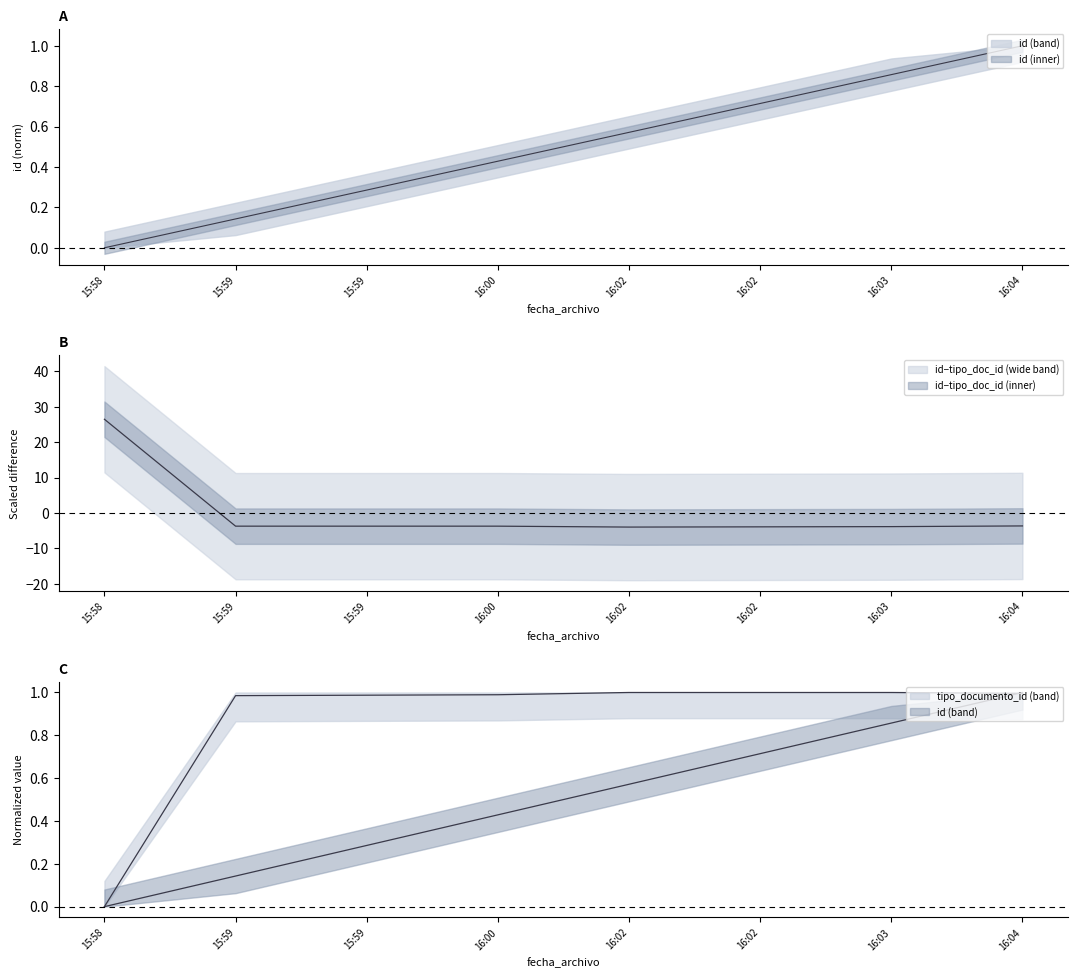

Is the value of id at 16:02 greater than the value of tipo_documento_id at 16:03?

No